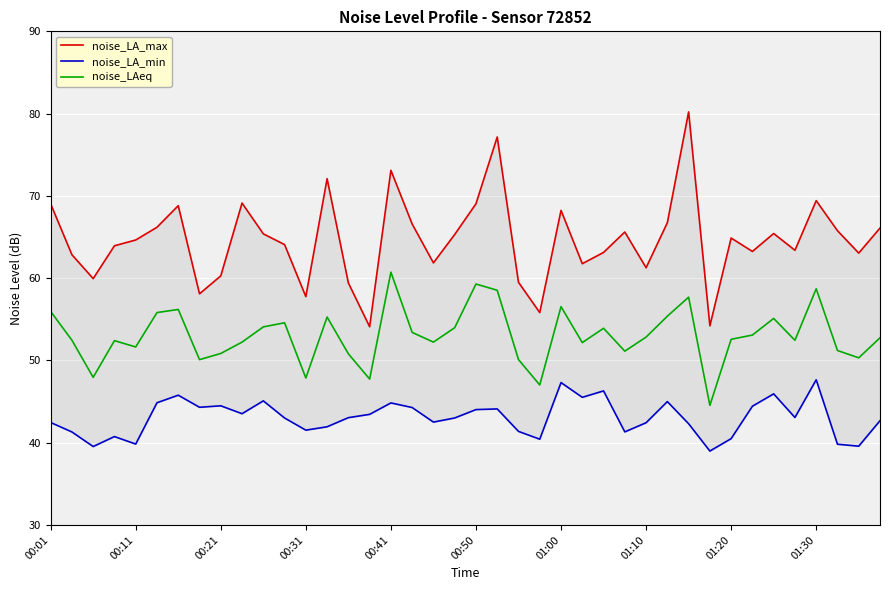

What is the lowest value of the noise_LA_min series?

39.0